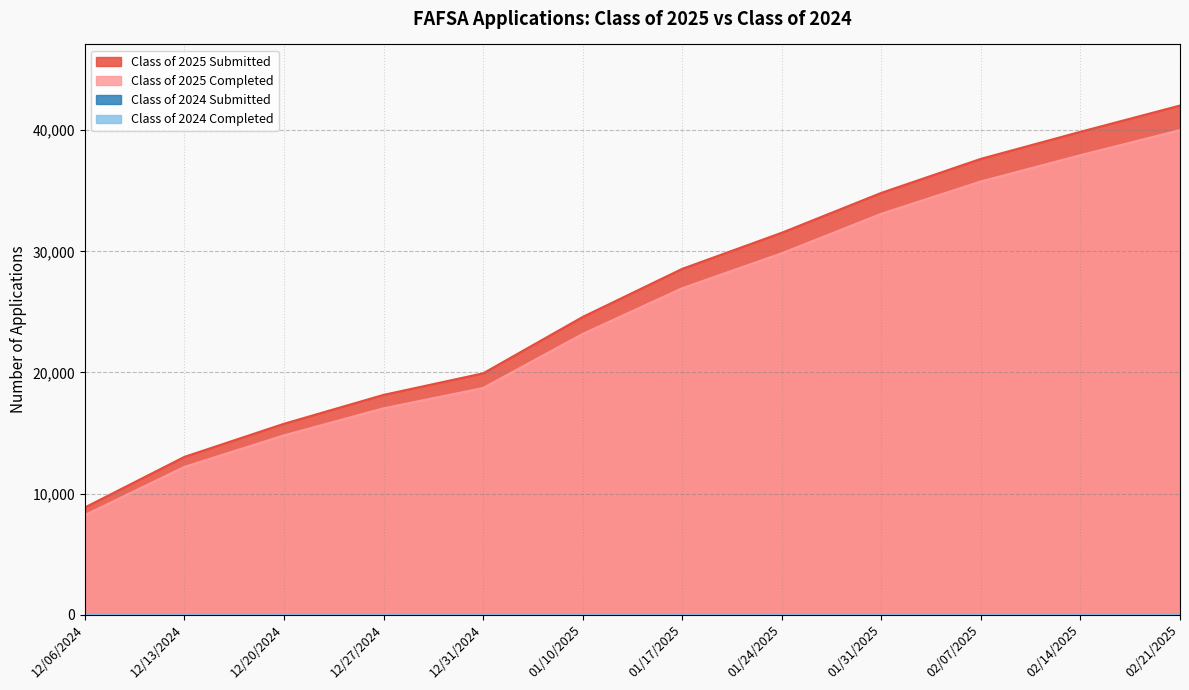

What is the highest value of the Class of 2025 Completed series?

40010